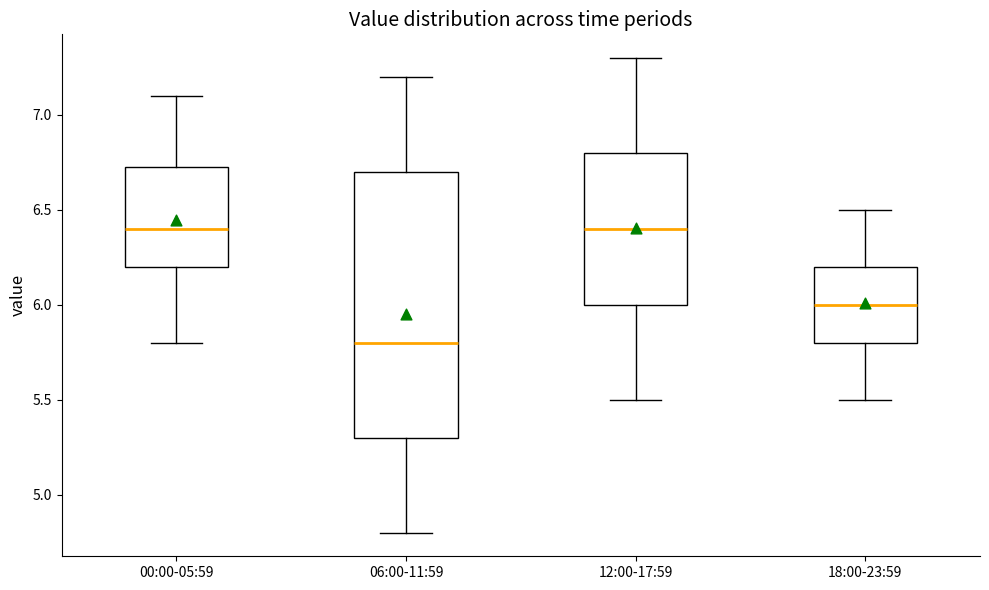

Reading left to right, transcribe this box plot: for each box, give where its median line is, the range the box spans, and where its two whiskers end, as read against the y-axis. The values are not printed on the chart, so give them approximately, as read against the axis.

00:00-05:59: median 6.40, box 6.20 to 6.75, whiskers 5.80 to 7.10
06:00-11:59: median 5.80, box 5.30 to 6.70, whiskers 4.80 to 7.20
12:00-17:59: median 6.40, box 6.00 to 6.80, whiskers 5.50 to 7.30
18:00-23:59: median 6.00, box 5.80 to 6.20, whiskers 5.50 to 6.50